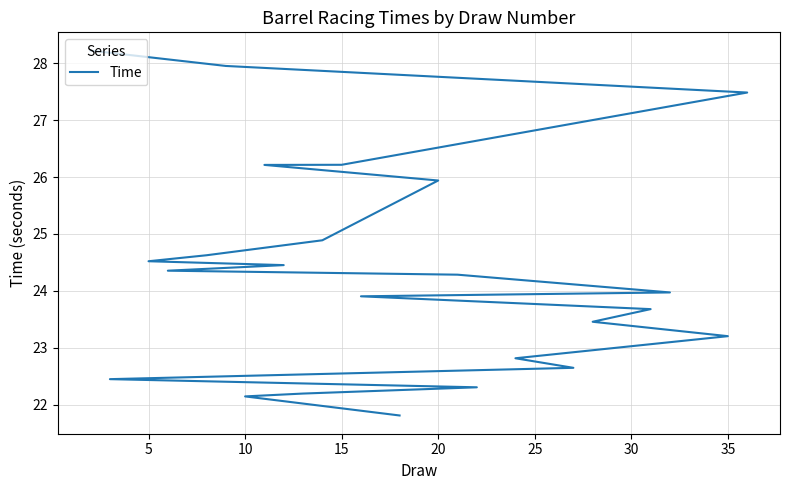

What is the minimum value shown in the chart?

21.8